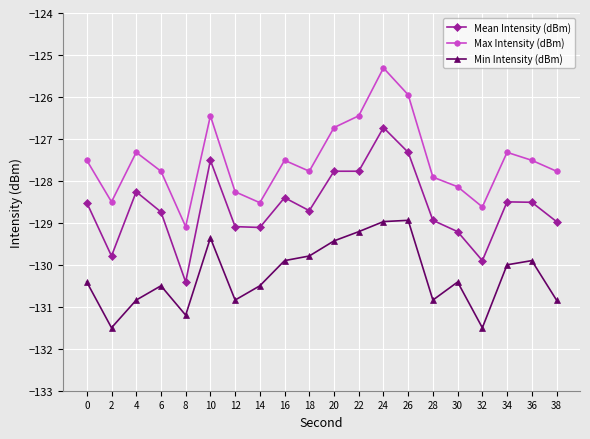

What is the value of the Mean Intensity (dBm) point at the 8th from the left?

-129.1